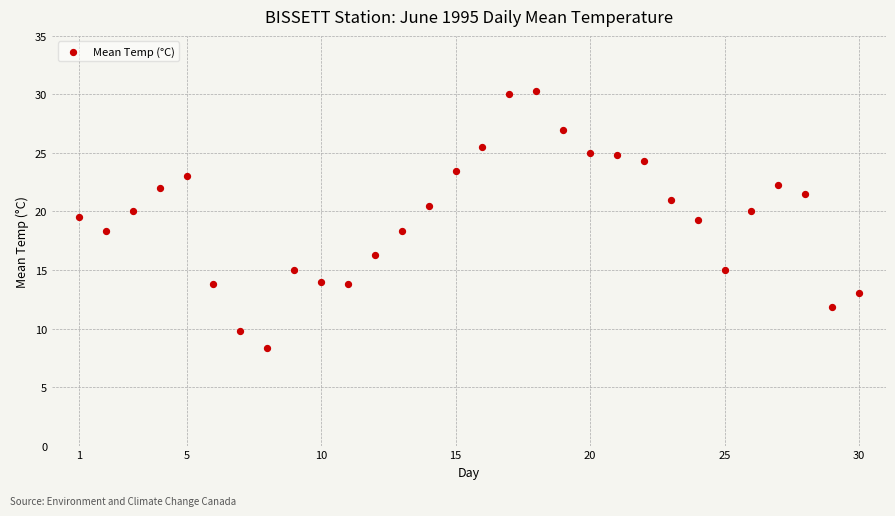

What is the range of X values (max minus min)?

29.0